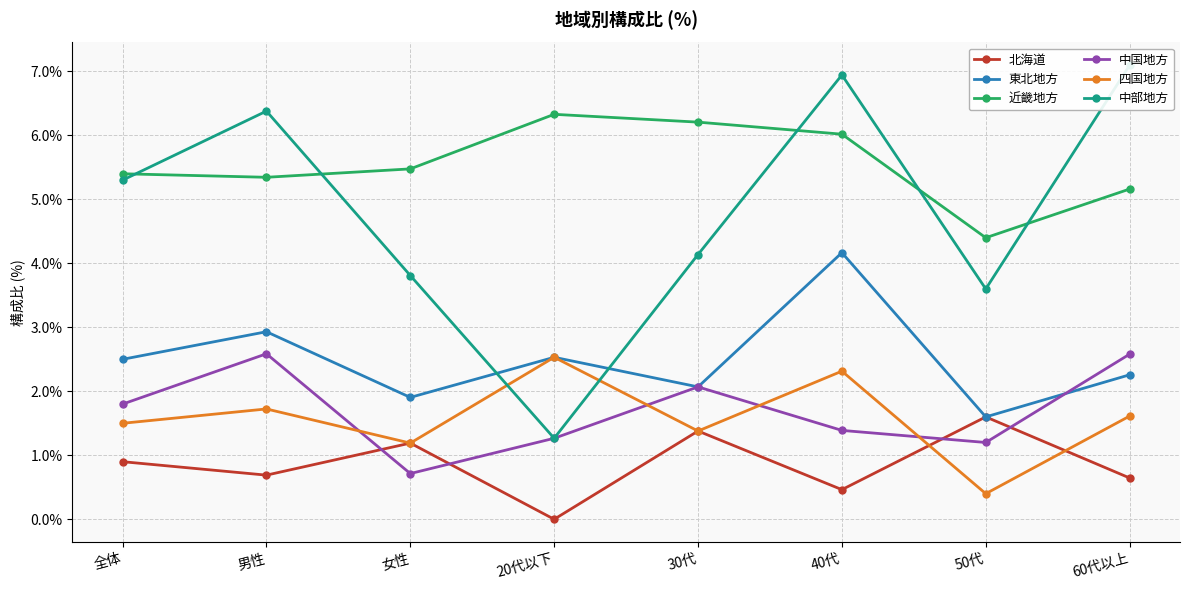

How many series are shown in this chart?

6